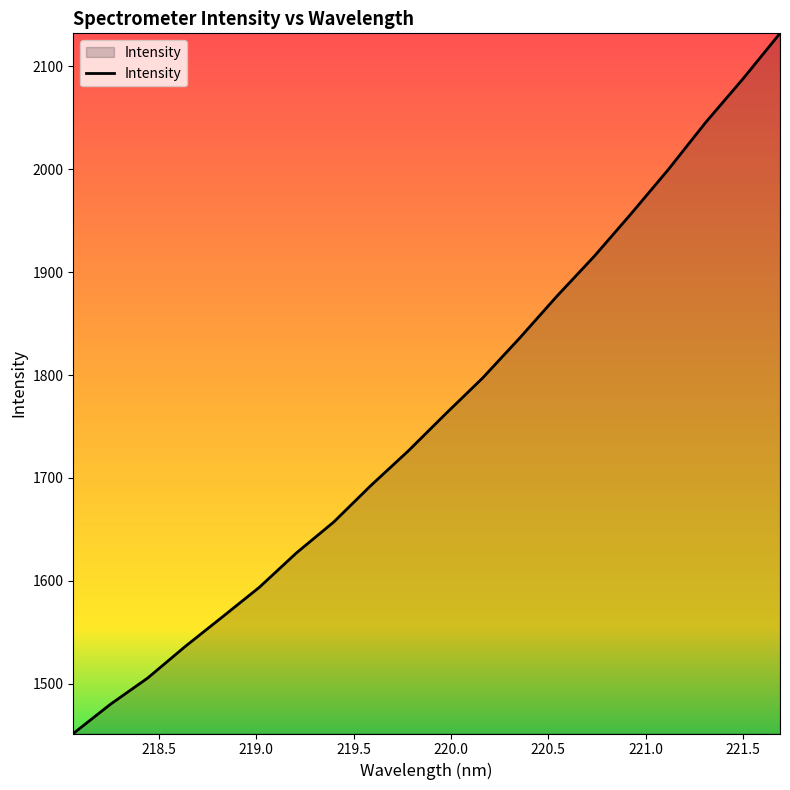

What is the smallest value displayed?

1451.7